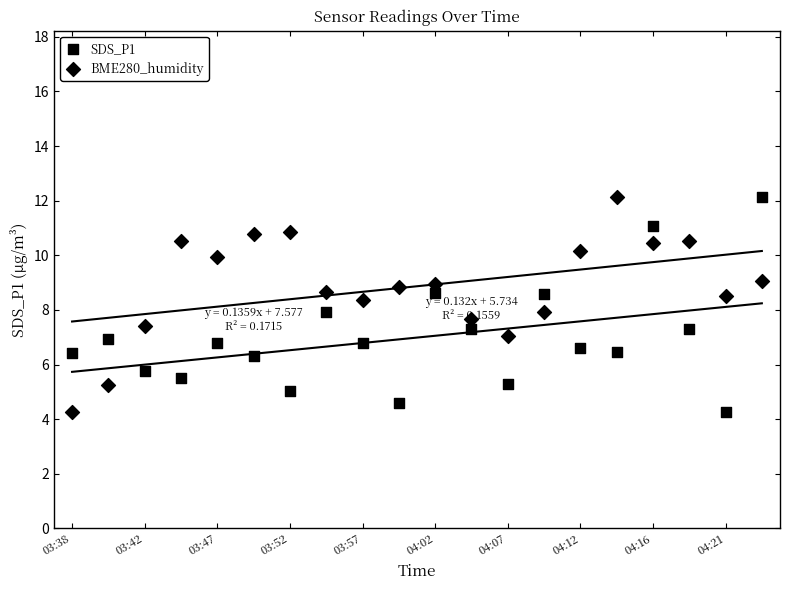

How many points are shown in the scatter plot?

40